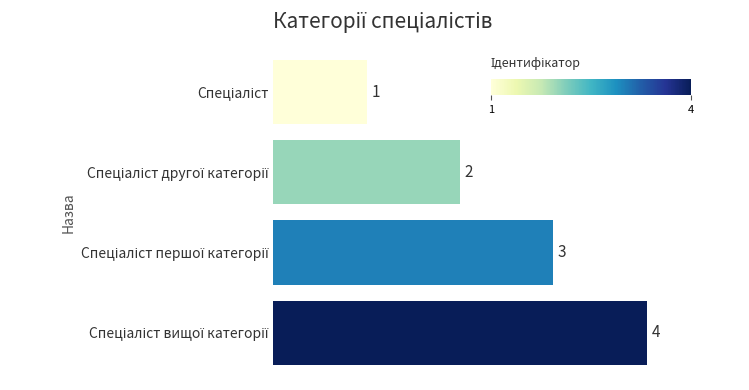

What is the greatest value displayed?

4